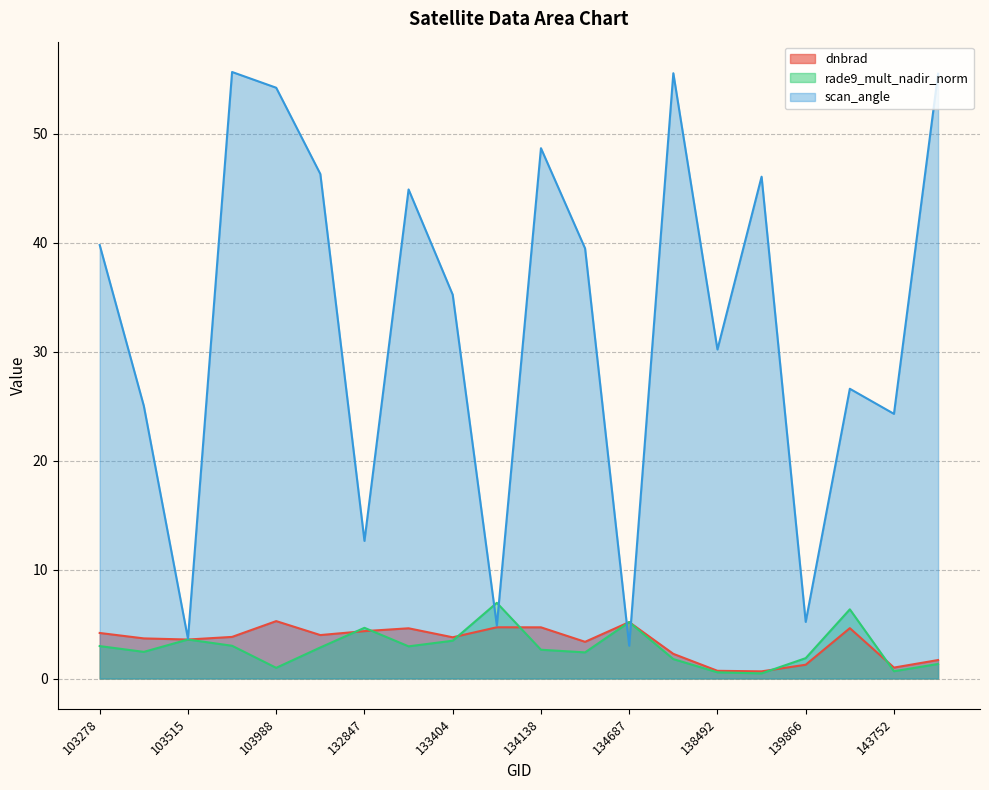

Reading left to right, extract all data points from this chart.

dnbrad: 4.2	3.7	3.6	3.8	5.3	4.0	4.3	4.6	3.8	4.7	4.7	3.4	5.2	2.3	0.7	0.7	1.3	4.6	1.0	1.7
rade9_mult_nadir_norm: 3.0	2.4	3.6	3.0	1.0	2.8	4.7	3.0	3.5	6.9	2.6	2.4	5.2	1.8	0.6	0.5	1.9	6.3	0.7	1.3
scan_angle: 39.8	25.0	3.7	55.6	54.2	46.3	12.6	44.9	35.2	4.9	48.7	39.5	3.0	55.5	30.2	46.0	5.2	26.6	24.3	55.5